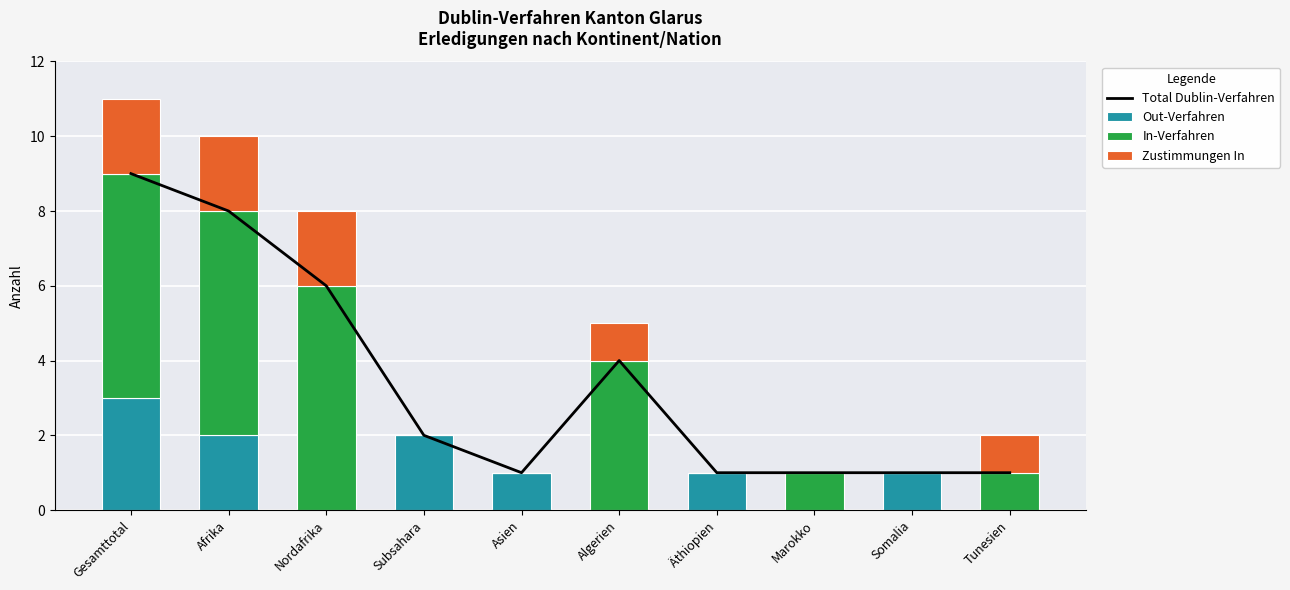

What is the difference between the maximum and minimum values in the Total Dublin-Verfahren series?

8